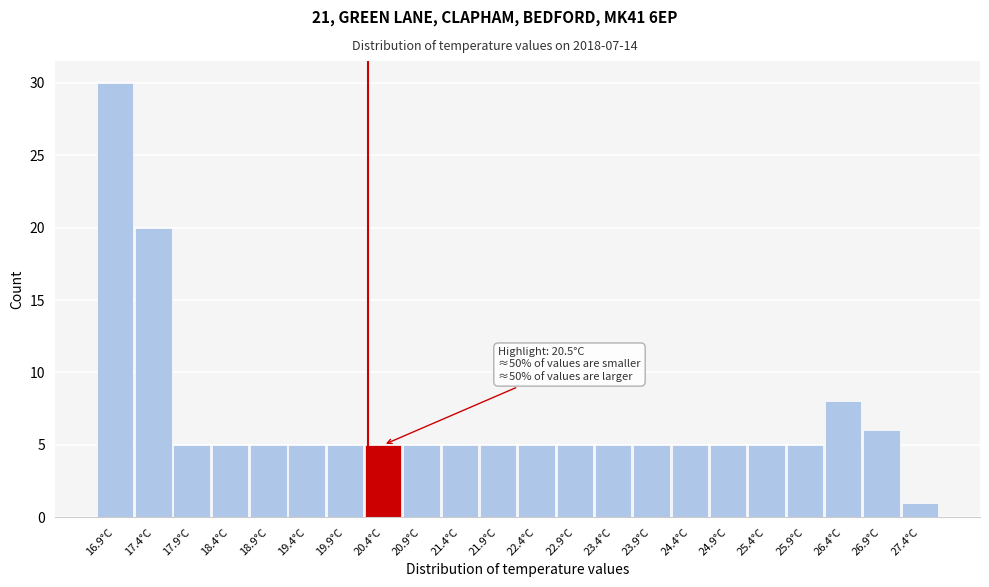

Reading left to right, transcribe all the data shown in this chart.

16.9°C=30	17.4°C=20	17.9°C=5	18.4°C=5	18.9°C=5	19.4°C=5	19.9°C=5	20.4°C=5	20.9°C=5	21.4°C=5	21.9°C=5	22.4°C=5	22.9°C=5	23.4°C=5	23.9°C=5	24.4°C=5	24.9°C=5	25.4°C=5	25.9°C=5	26.4°C=8	26.9°C=6	27.4°C=1